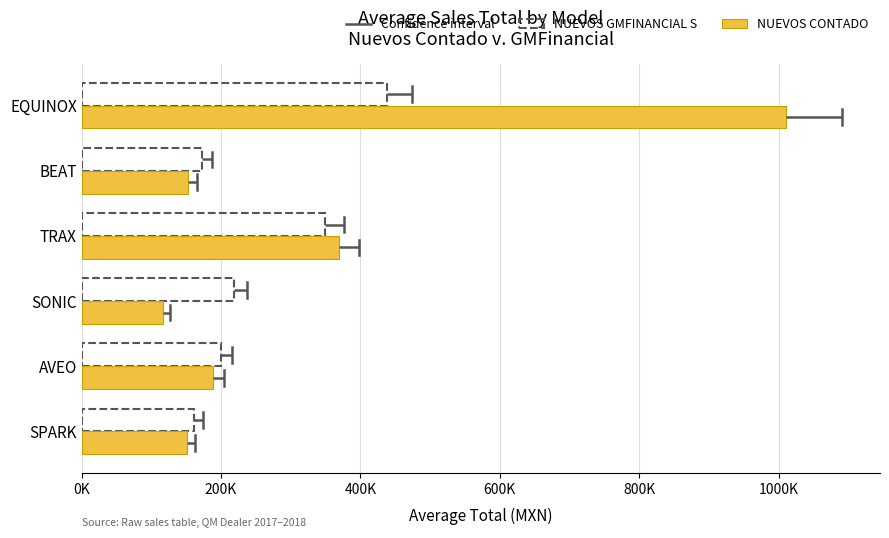

Count the number of categories in the chart.

6